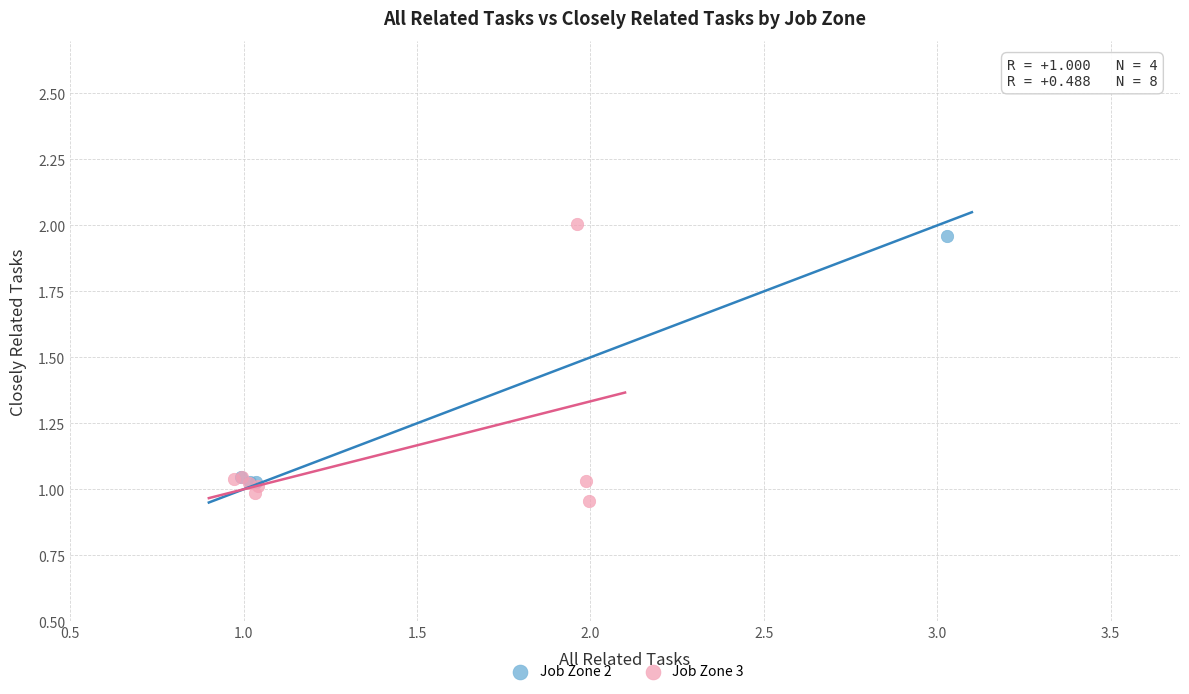

Which series has the largest Y range (max minus min)?

Job Zone 3